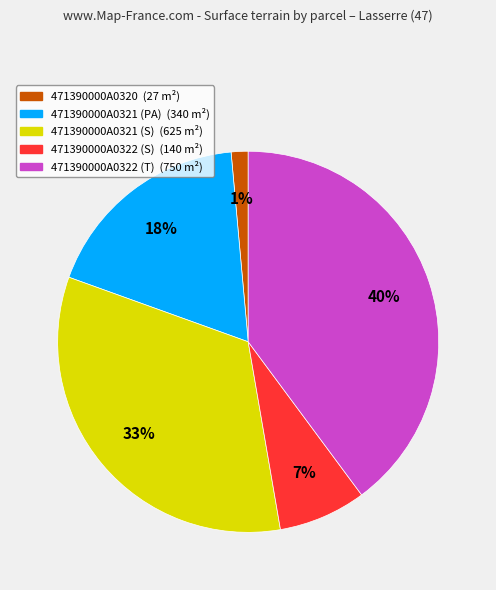

Count the number of slices in the pie.

5